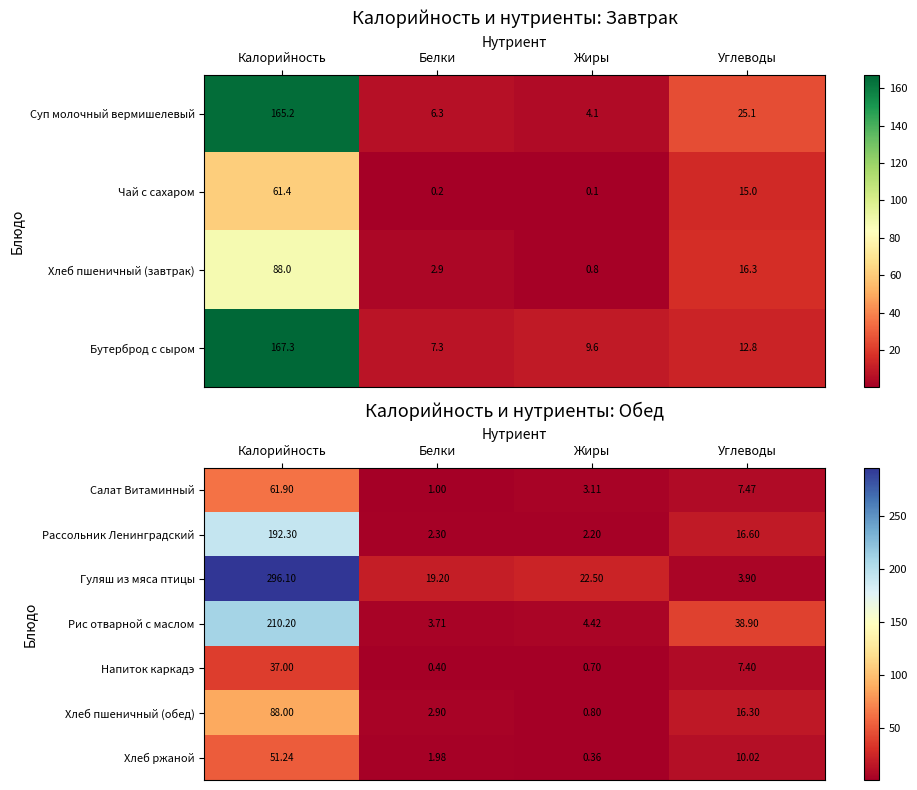

Rank the categories by Рассольник Ленинградский value from highest to lowest.

Калорийность, Углеводы, Белки, Жиры